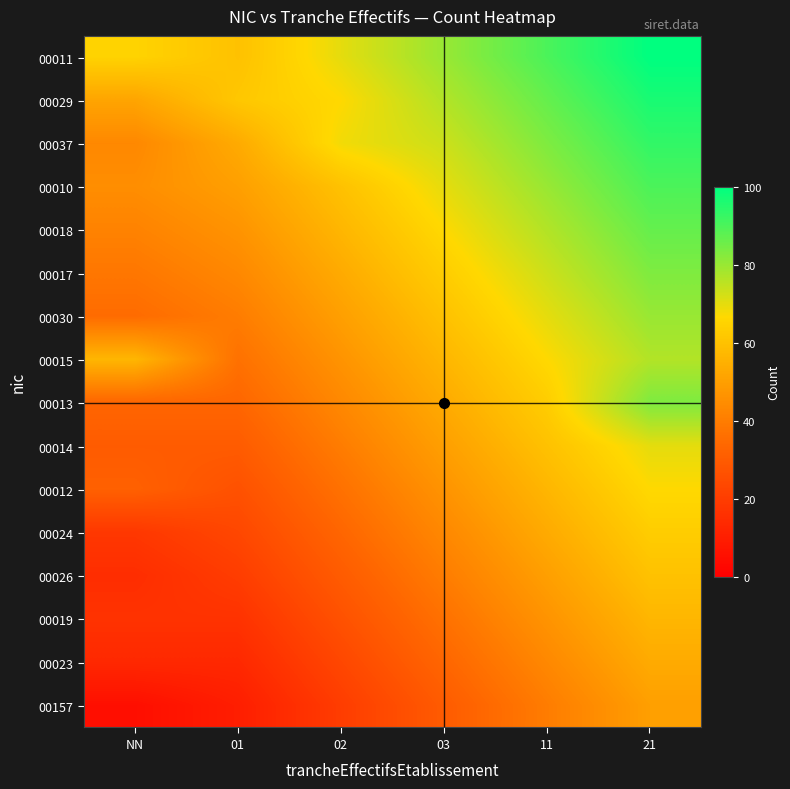

What is the maximum value shown in the chart?

100.0